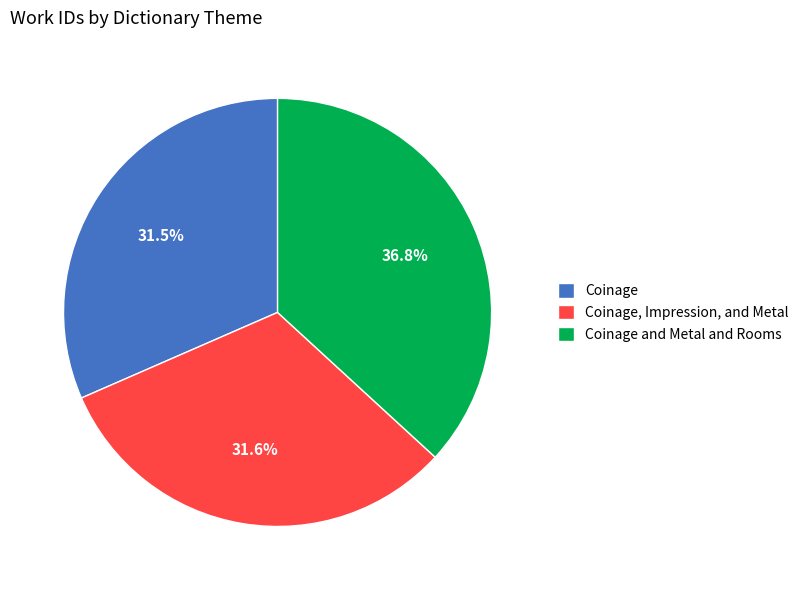

Does Coinage and Metal and Rooms represent more than half of the total?

No